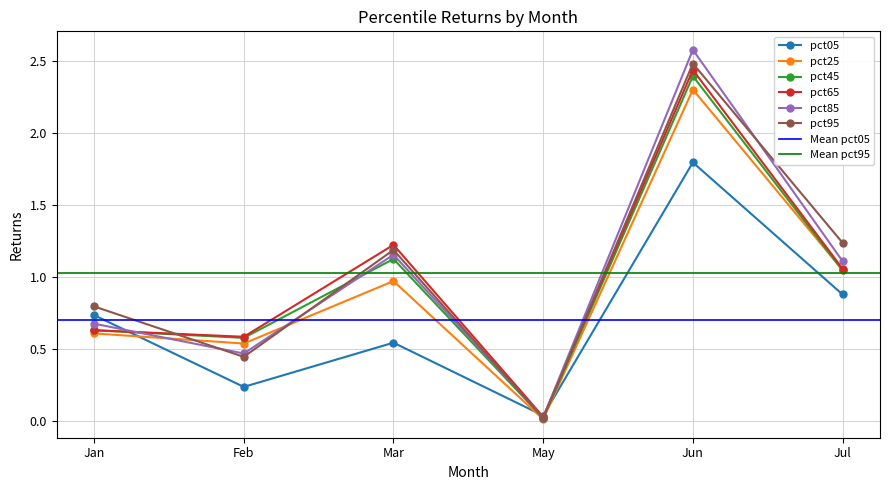

What is the total value across all series at May?

0.1